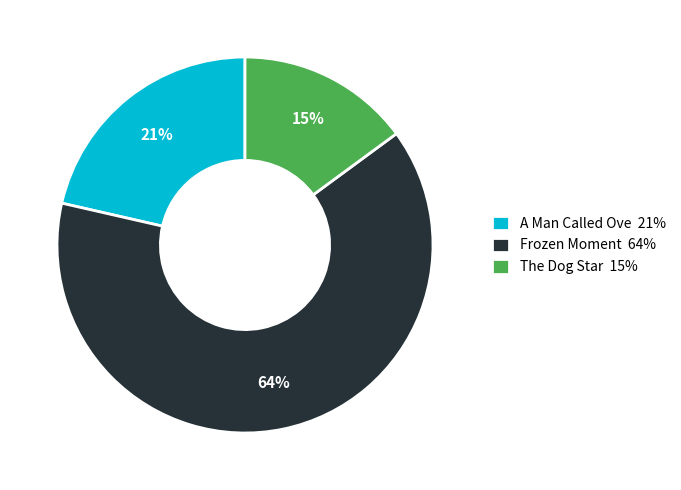

What percentage is the The Dog Star slice, to the nearest percent?

15%